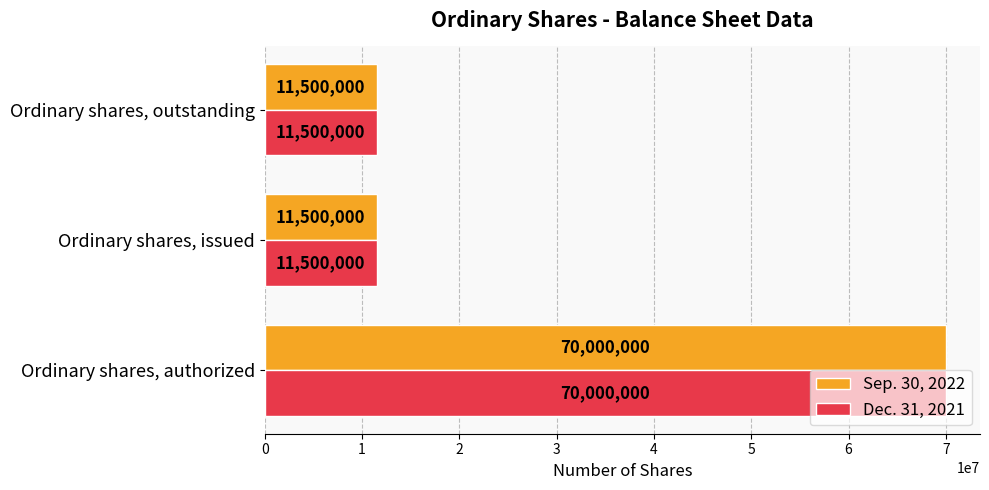

What is the average value of the Dec. 31, 2021 series?

31000000